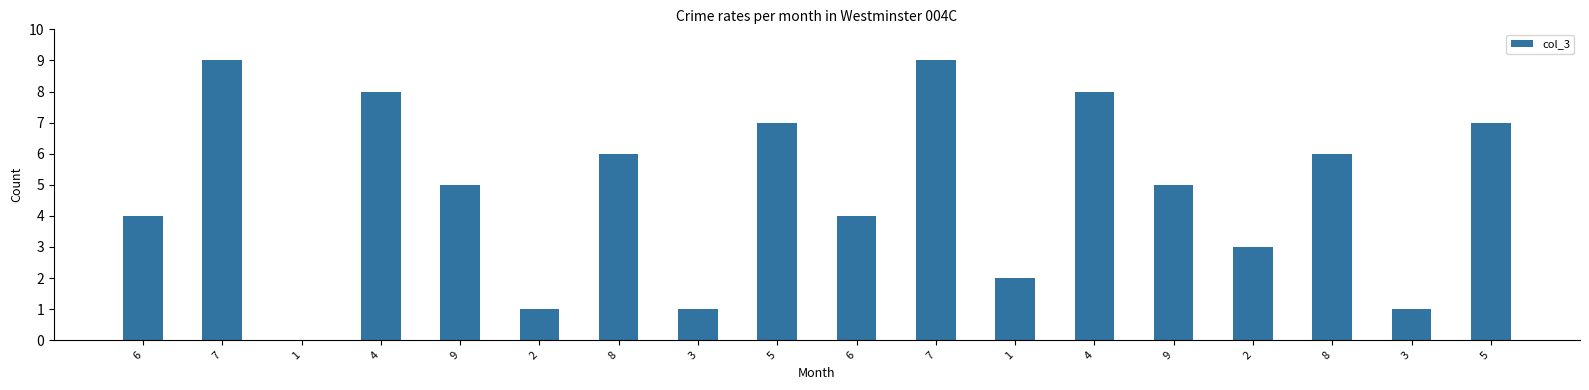

Which has a higher value, 3 or 8?

8